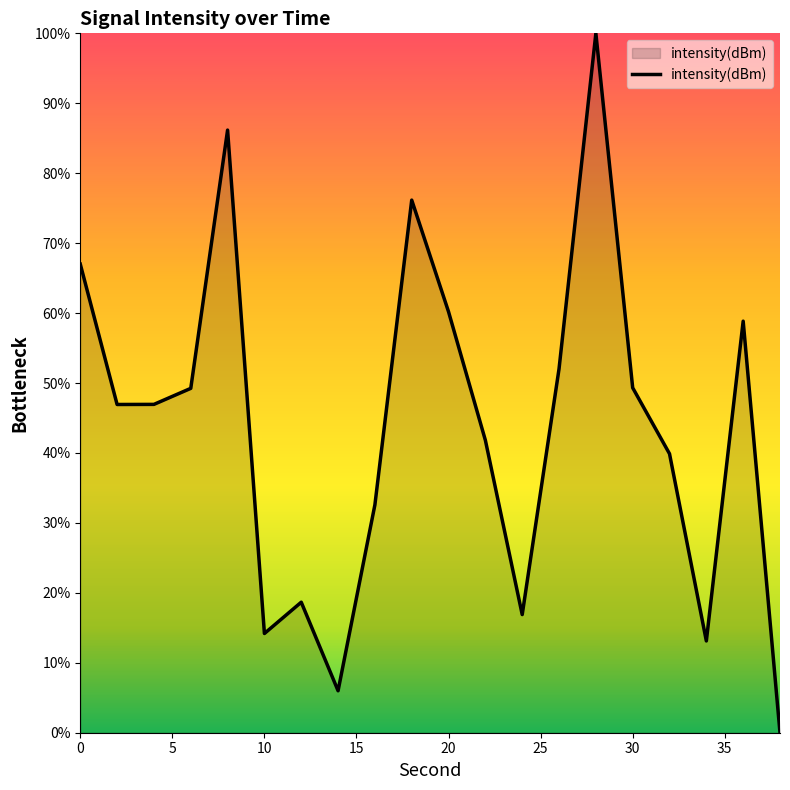

What is the greatest value displayed?

100.0